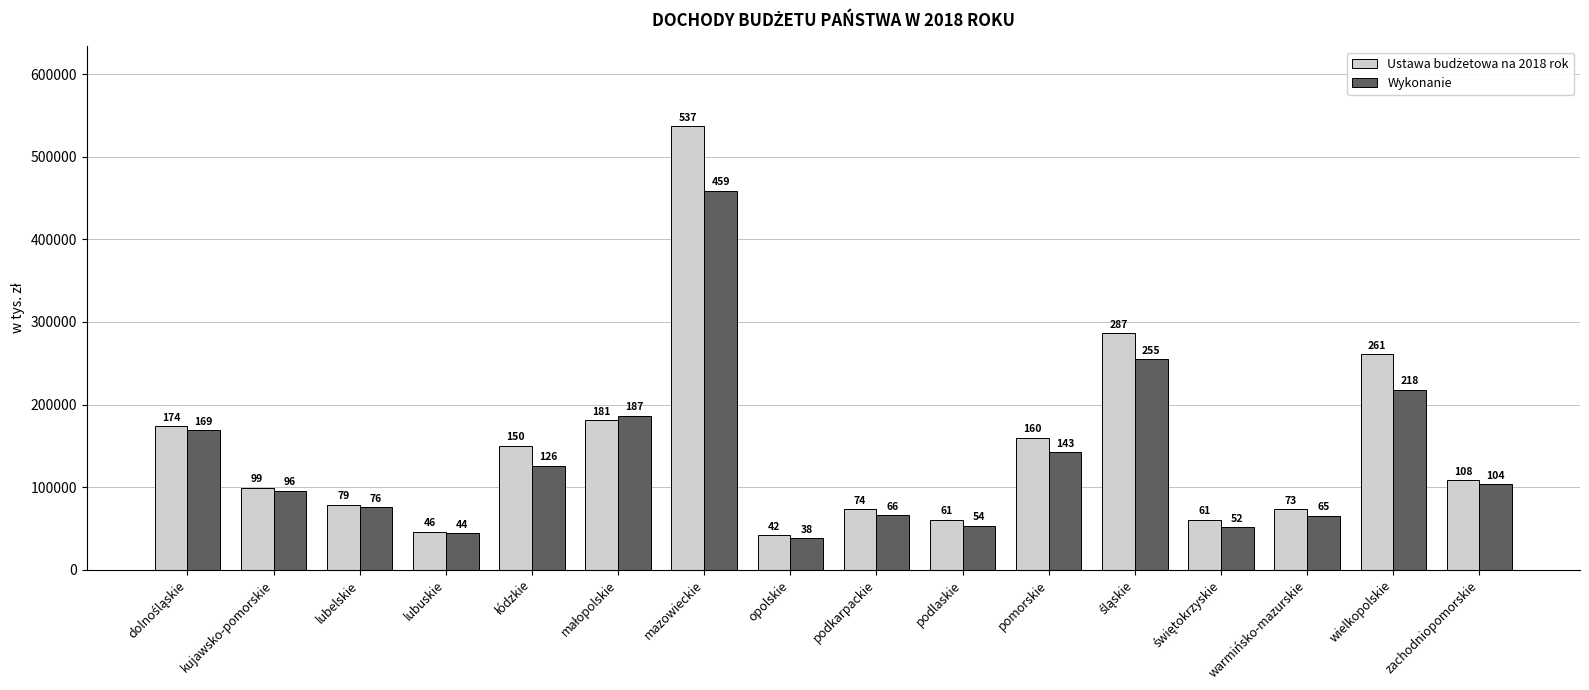

Are the bars grouped side by side (vs. stacked)?

Yes